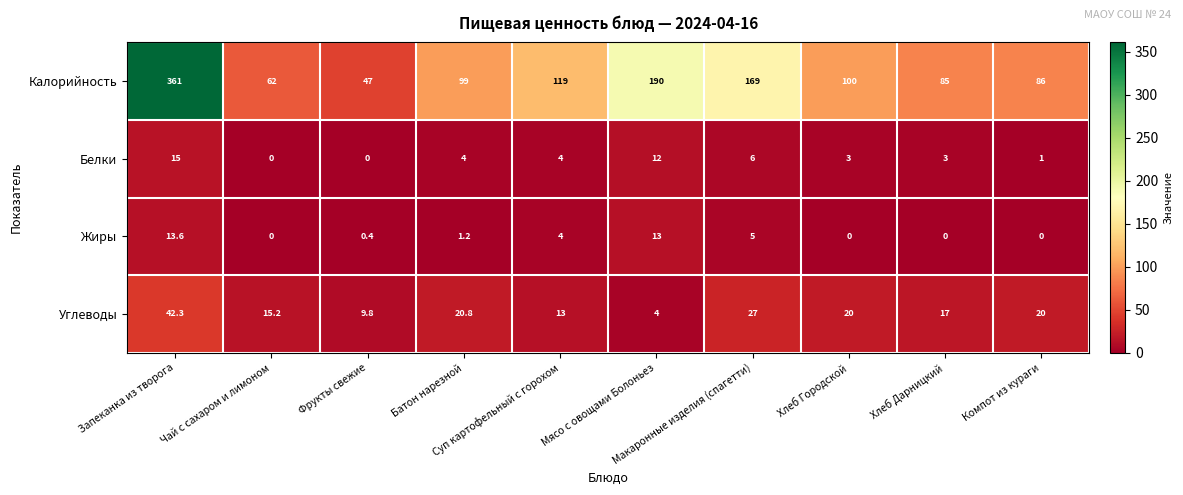

What is the difference between the maximum and minimum values in the Углеводы series?

38.3